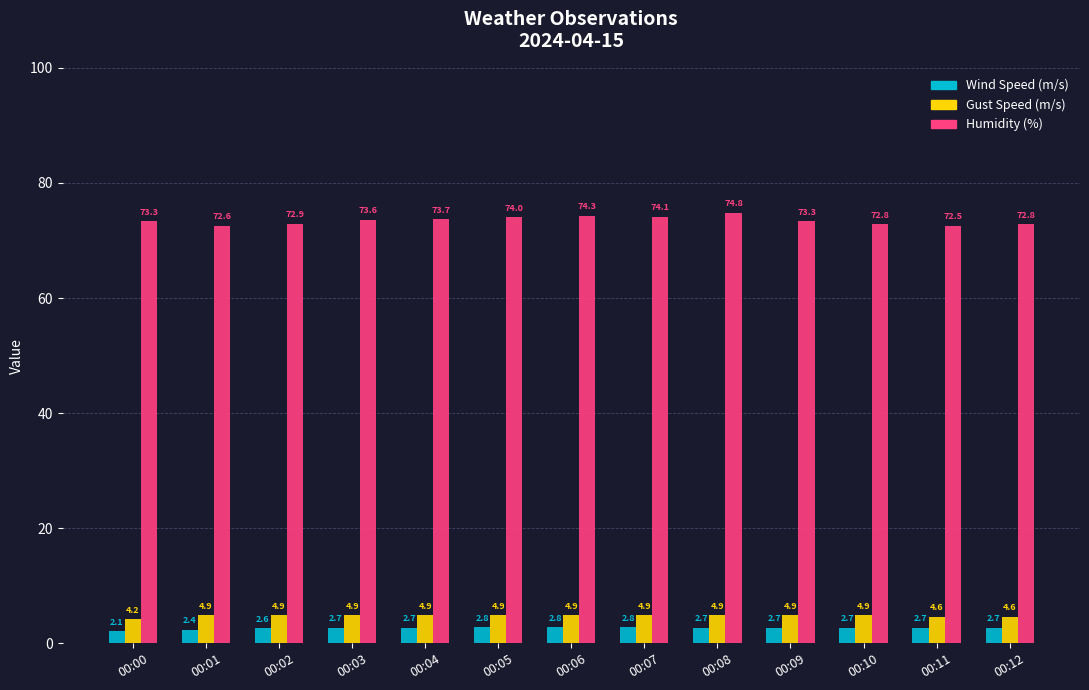

At which label does Wind Speed (m/s) reach its minimum?

00:00